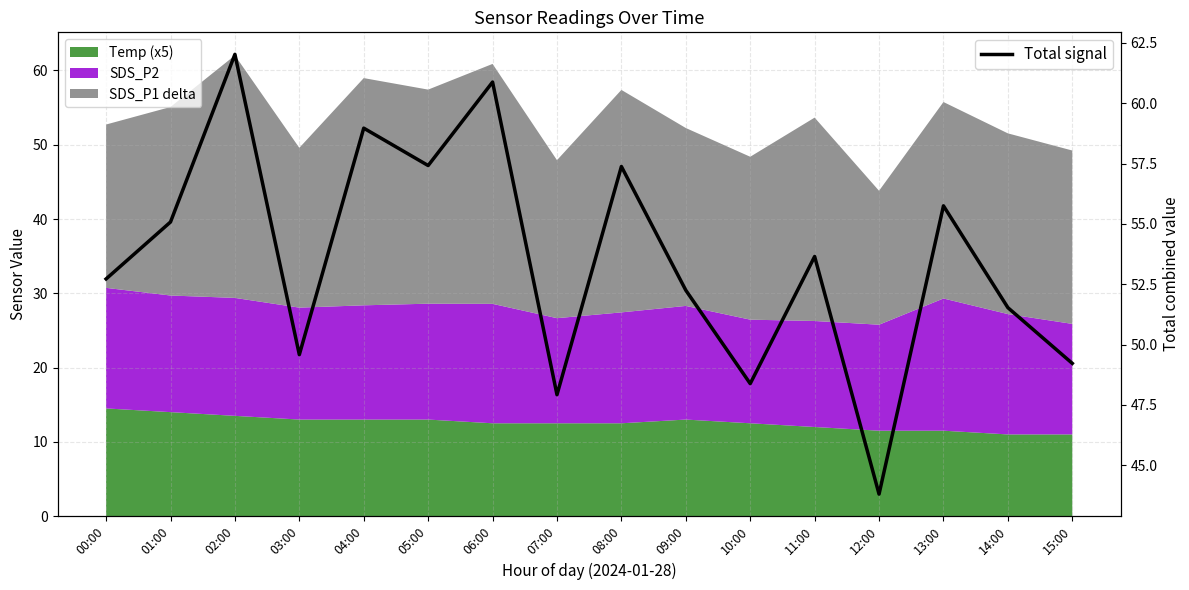

True or false: the data has more than 0 interior local peaks.

True